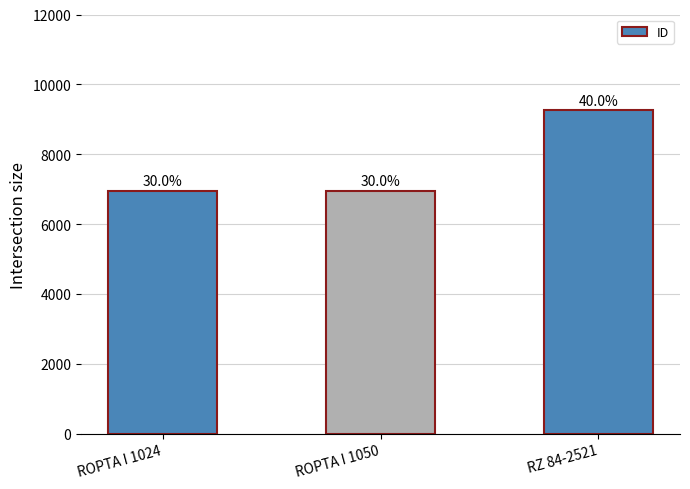

What is the maximum value shown in the chart?

9251